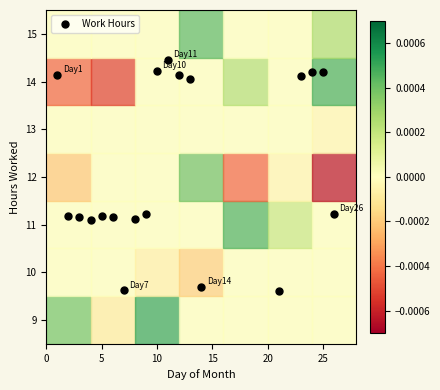

What is the range of X values (max minus min)?

25.0